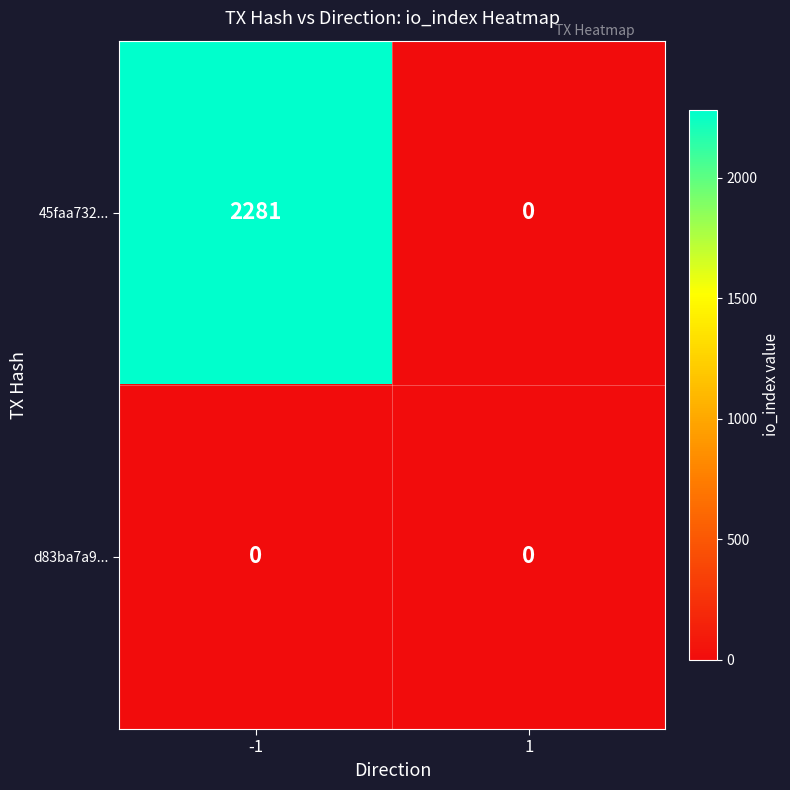

What is the approximate value of 45faa732... at -1?

2281